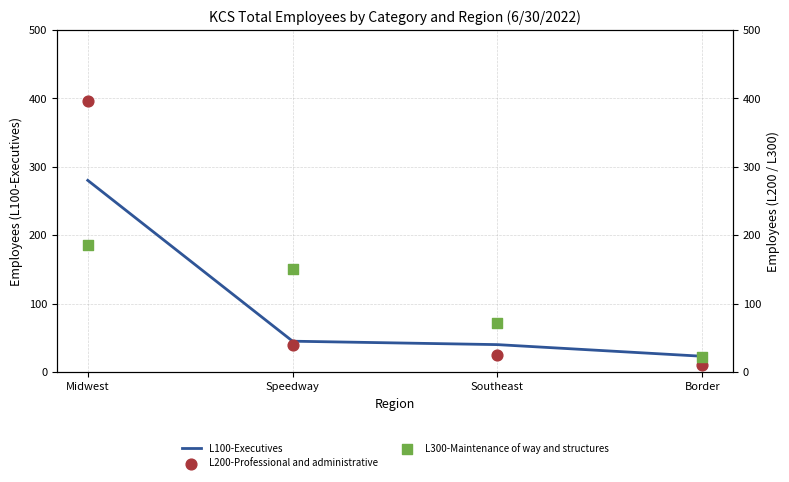

At which category is the sum across all series the highest?

Midwest